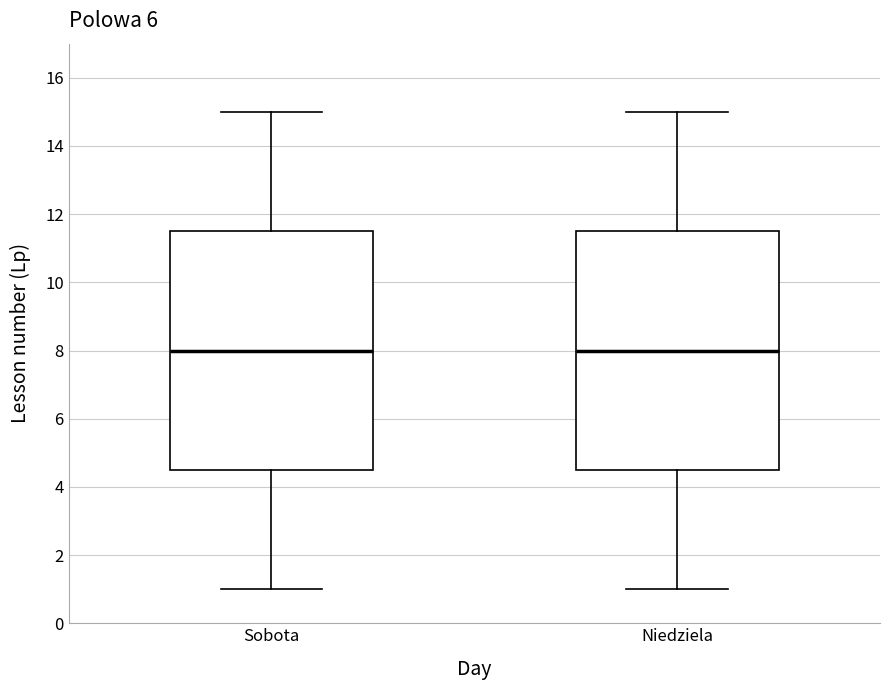

Where does the upper whisker of the box for Niedziela end on the y-axis? The values are not printed on the chart, so give them approximately, as read against the axis.

15.0